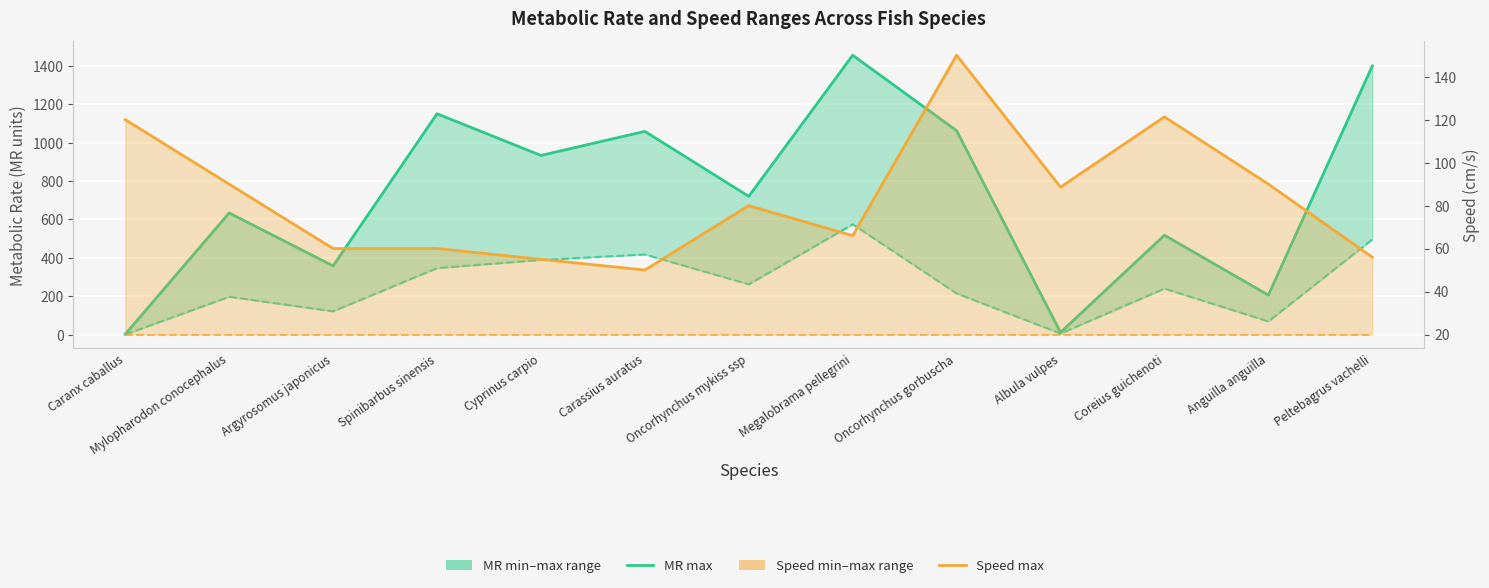

What position from the left is Mylopharodon conocephalus?

2